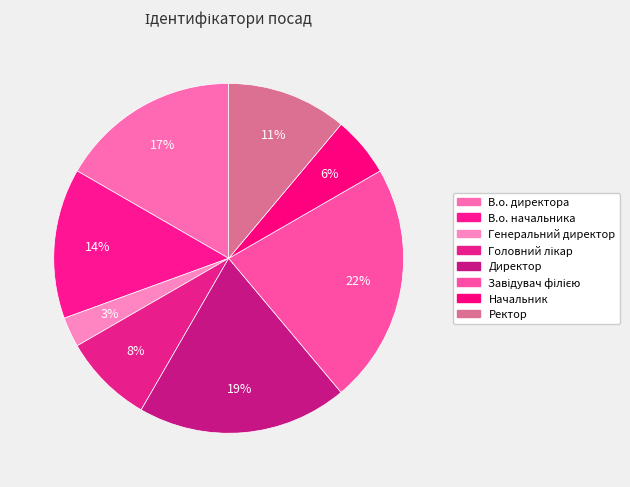

Count the number of slices in the pie.

8